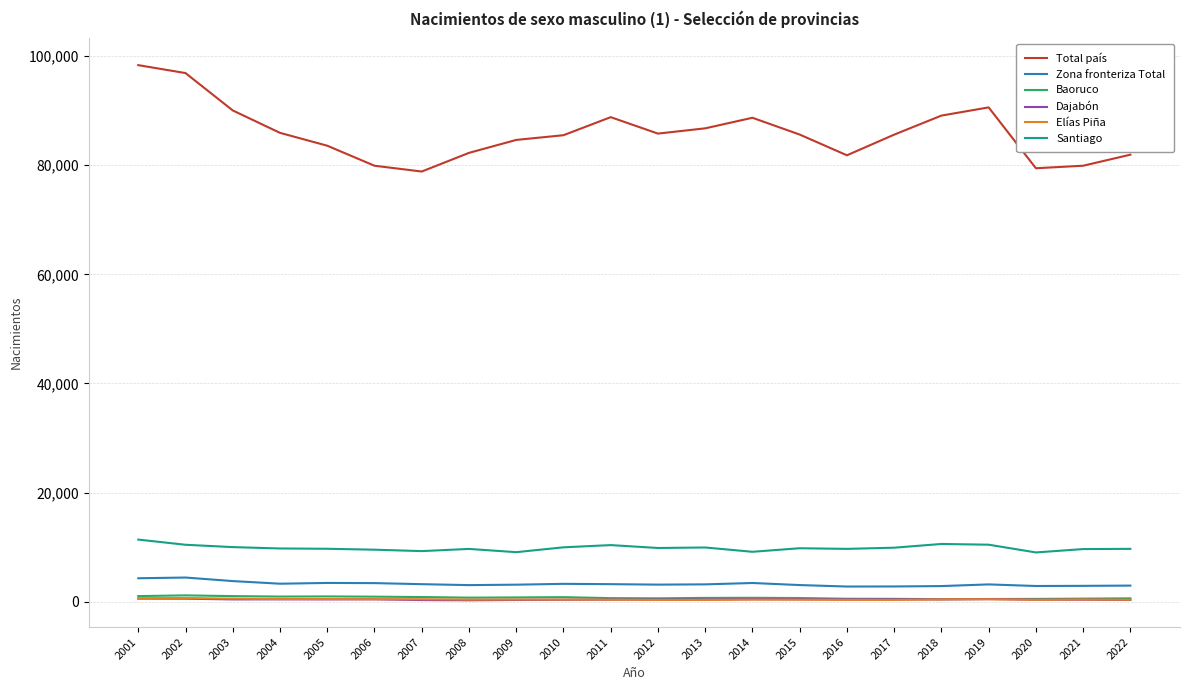

What are all the series names shown in the legend?

Total país, Zona fronteriza Total, Baoruco, Dajabón, Elías Piña, Santiago